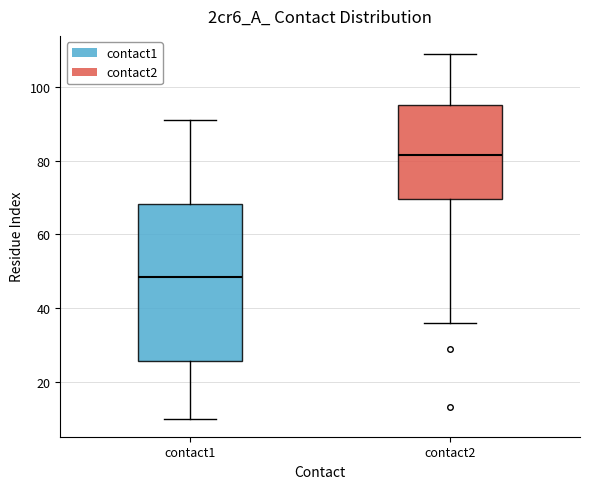

Which box's median line is the lowest?

contact1